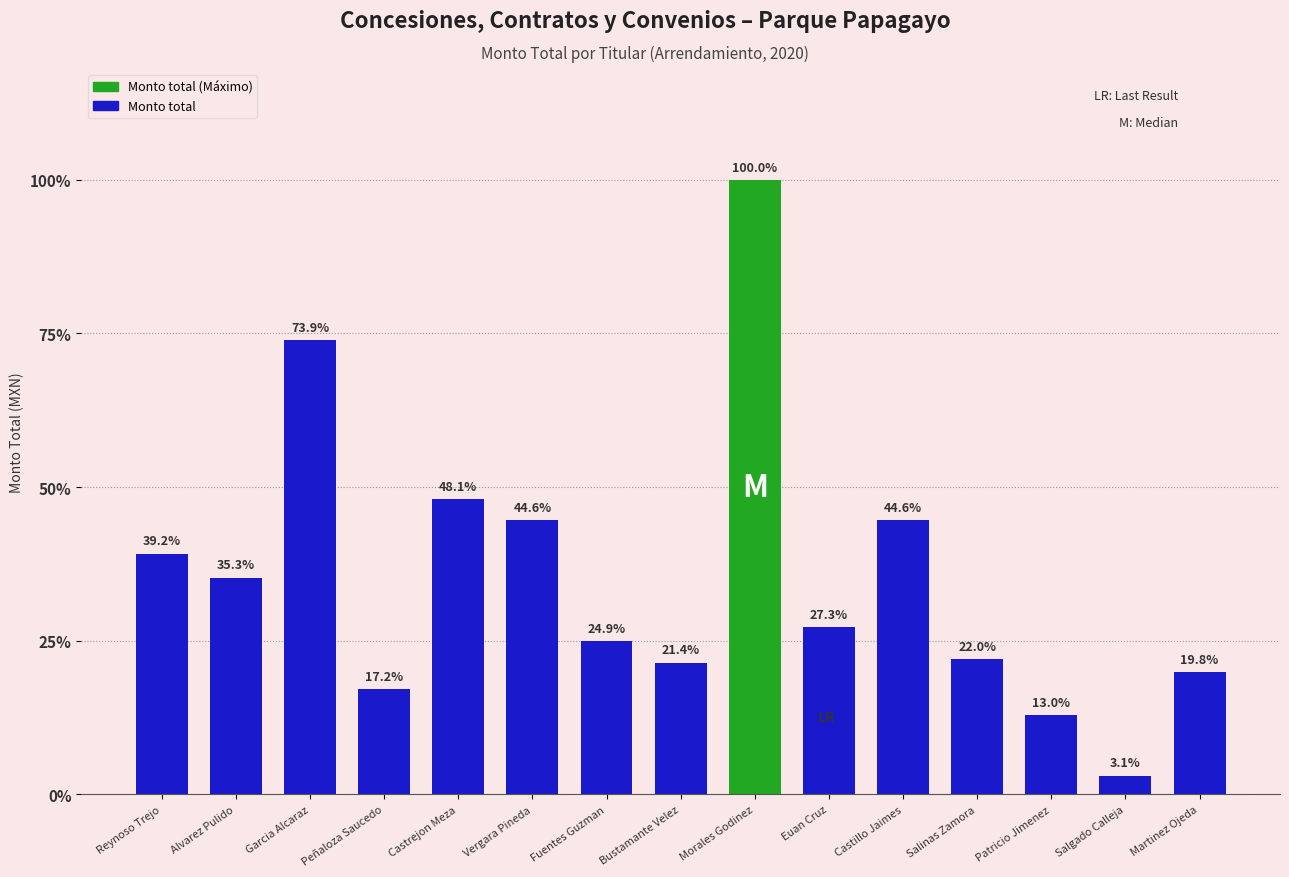

Reading right to left, extract all data points from this chart.

2683.1	414.1	1753.9	2976.6	6032.0	3688.8	13525.6	2900.0	3370.3	6039.0	6500.0	2320.0	10000.0	4770.0	5300.0